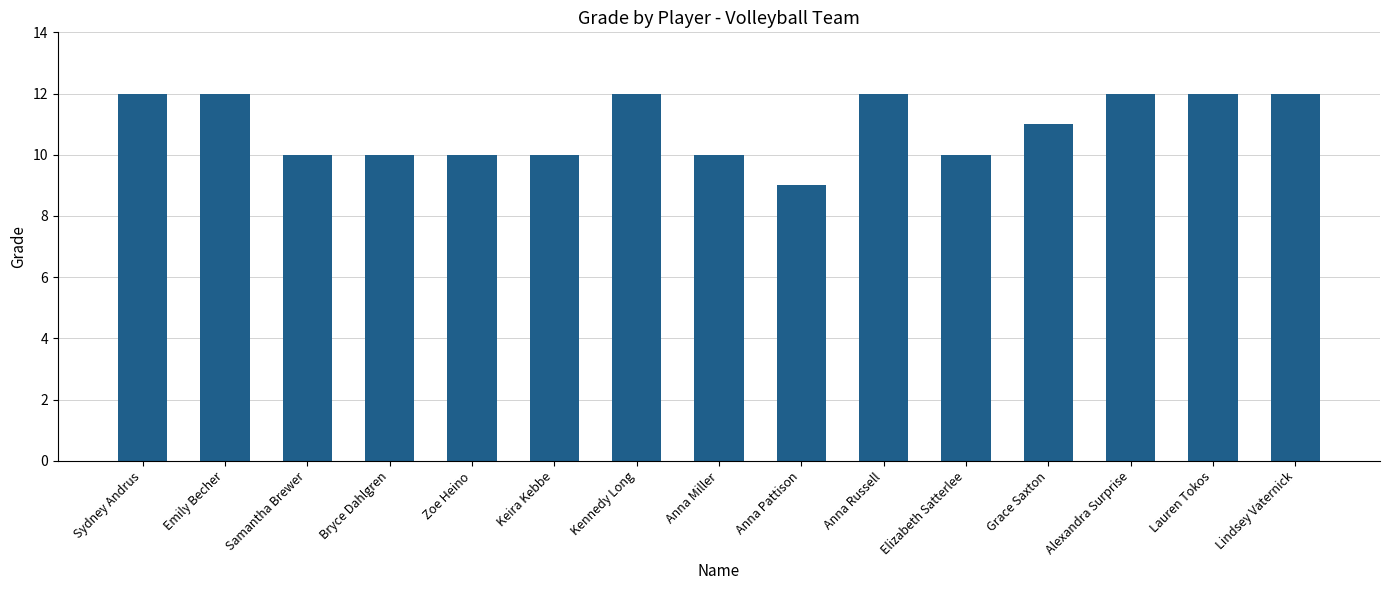

What is the label of the 8th bar from the right?

Anna Miller